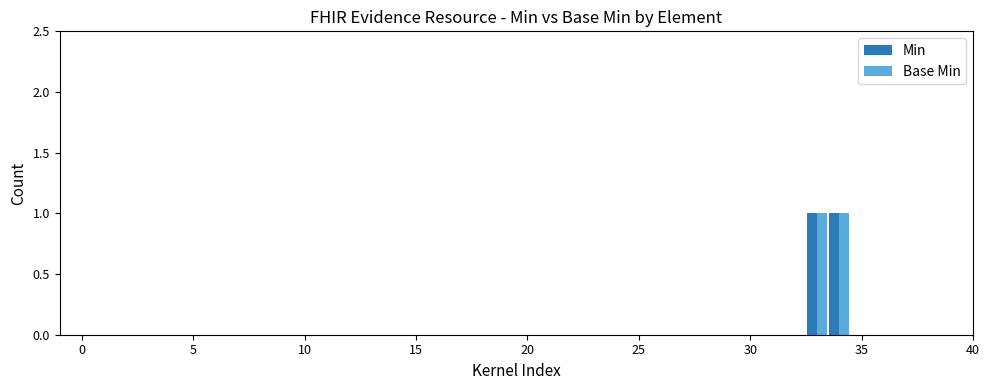

At how many categories does at least one series exceed 0?

2